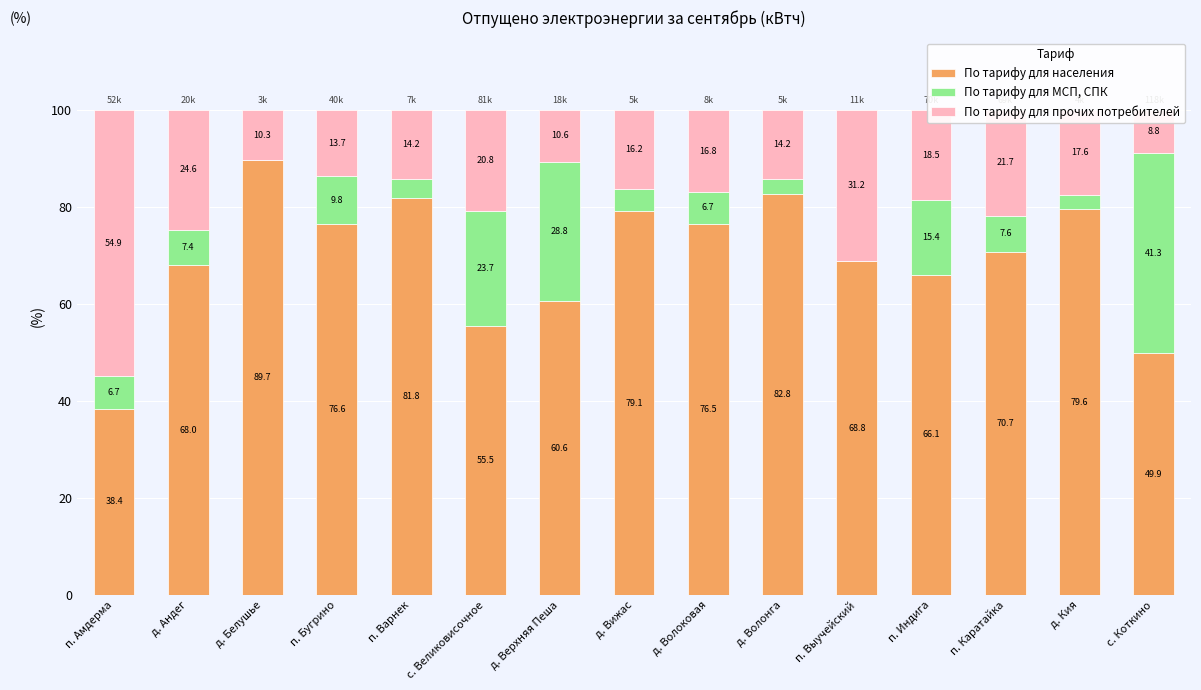

True or false: По тарифу для населения has a value of 24.2 at с. Великовисочное.

False